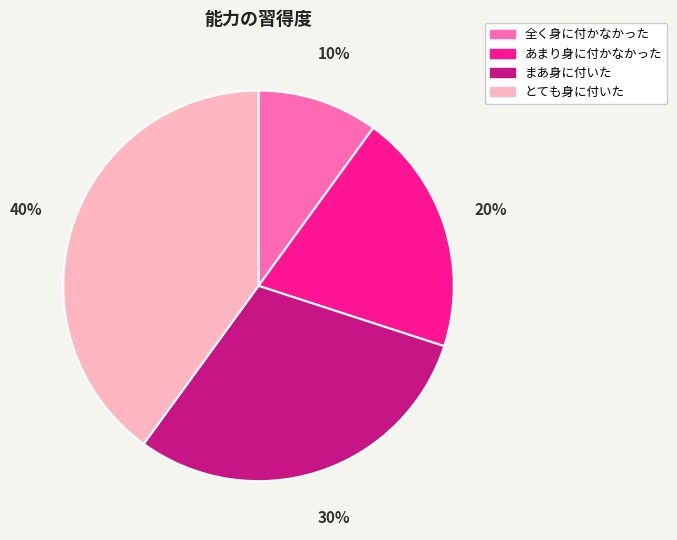

To the nearest percent, what is the combined percentage of まあ身に付いた and あまり身に付かなかった?

50%